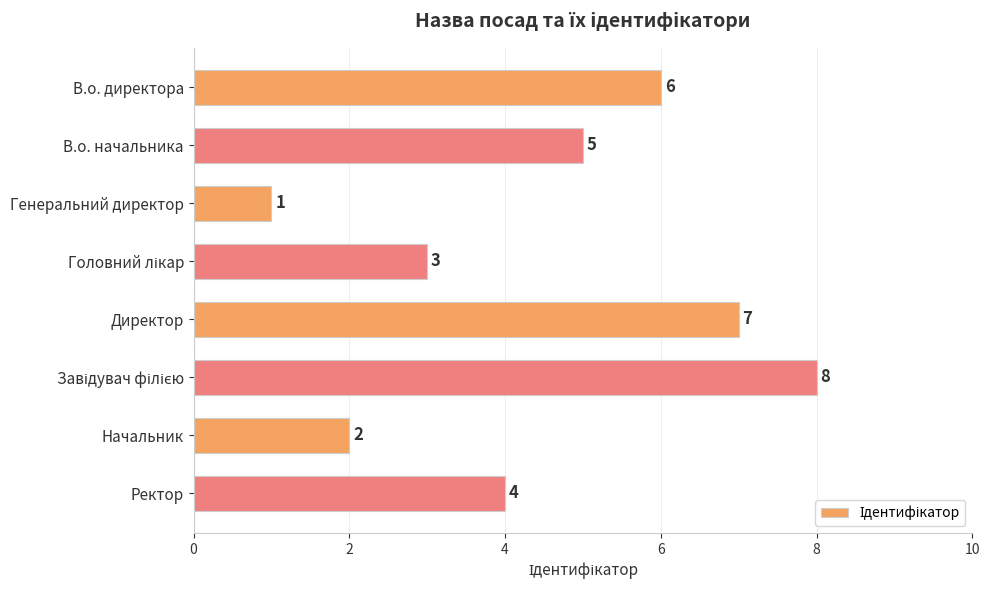

The chart shows a value of 7 at Директор. True or false?

True